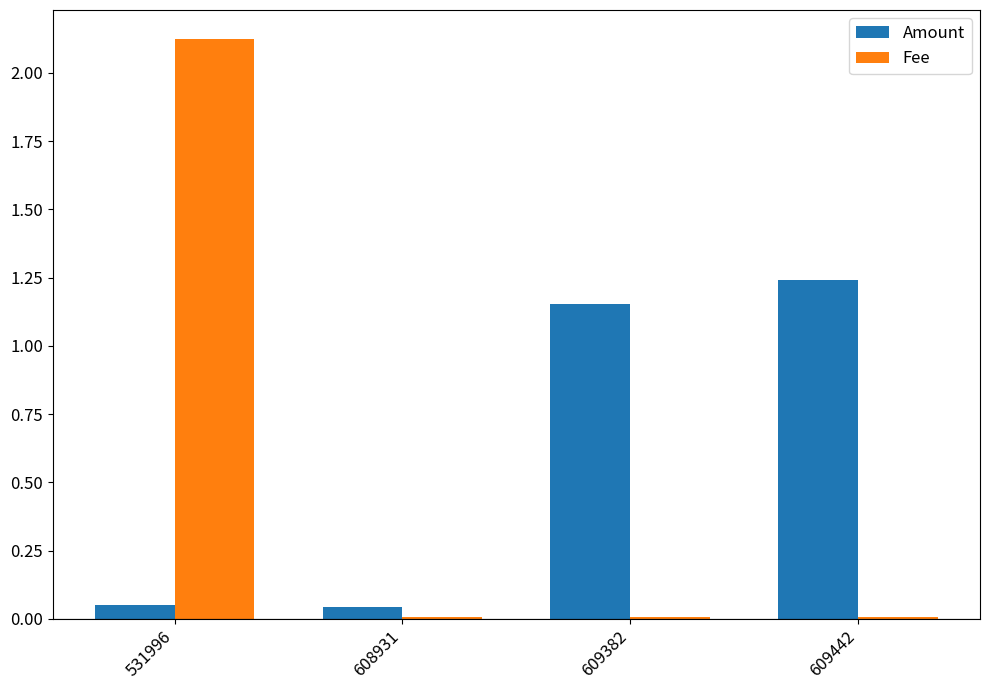

Rank the series by their average value, from highest to lowest.

Amount, Fee